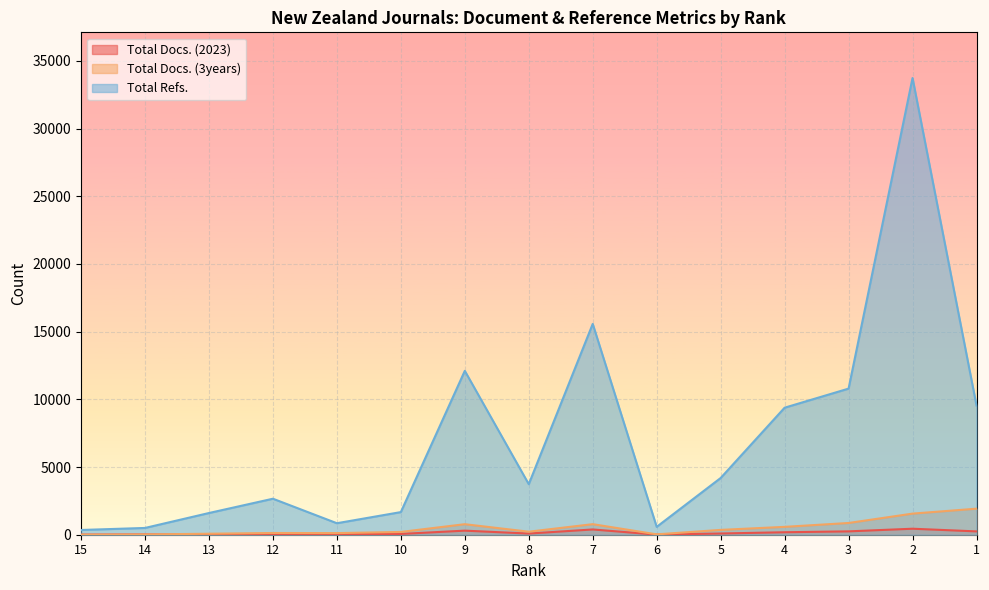

Reading right to left, what are all the values shown in this chart?

Total Docs. (2023): 1=246	2=443	3=248	4=183	5=90	6=8	7=389	8=86	9=301	10=58	11=43	12=19	13=15	14=23	15=8
Total Docs. (3years): 1=1923	2=1559	3=867	4=581	5=357	6=28	7=779	8=224	9=777	10=205	11=120	12=128	13=74	14=18	15=0
Total Refs.: 1=9543	2=33731	3=10791	4=9381	5=4189	6=581	7=15570	8=3733	9=12103	10=1671	11=849	12=2659	13=1603	14=500	15=350